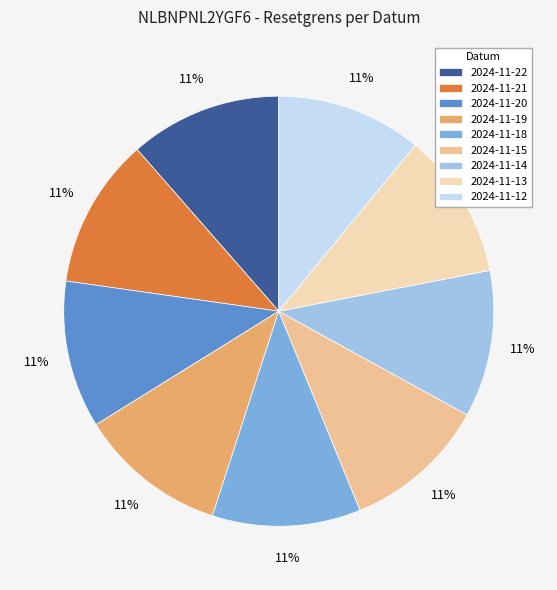

To the nearest percent, what percentage of the pie is 2024-11-22?

11%